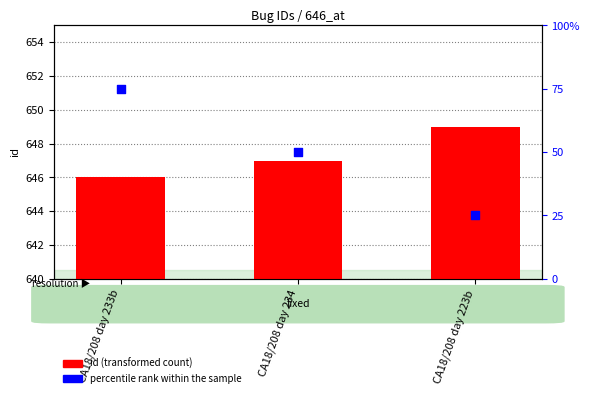

Is the value of percentile rank within the sample at CA18/208 day 233b greater than the value of id (transformed count) at CA18/208 day 234?

Yes